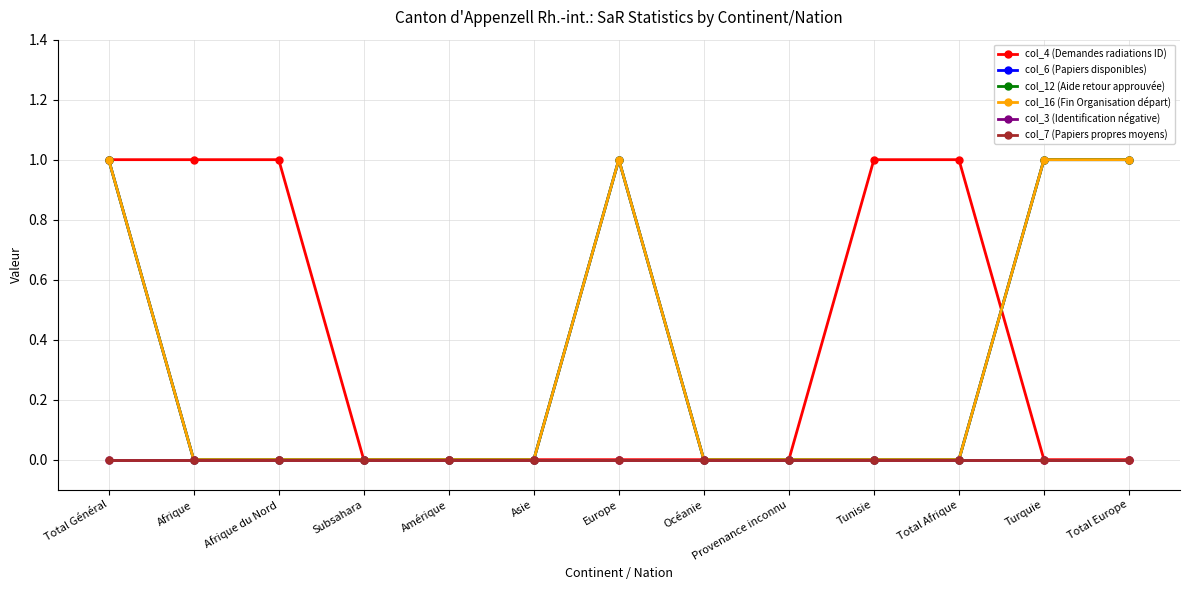

Rank the categories by col_12 (Aide retour approuvée) value from lowest to highest.

Afrique, Afrique du Nord, Subsahara, Amérique, Asie, Océanie, Provenance inconnu, Tunisie, Total Afrique, Total Général, Europe, Turquie, Total Europe